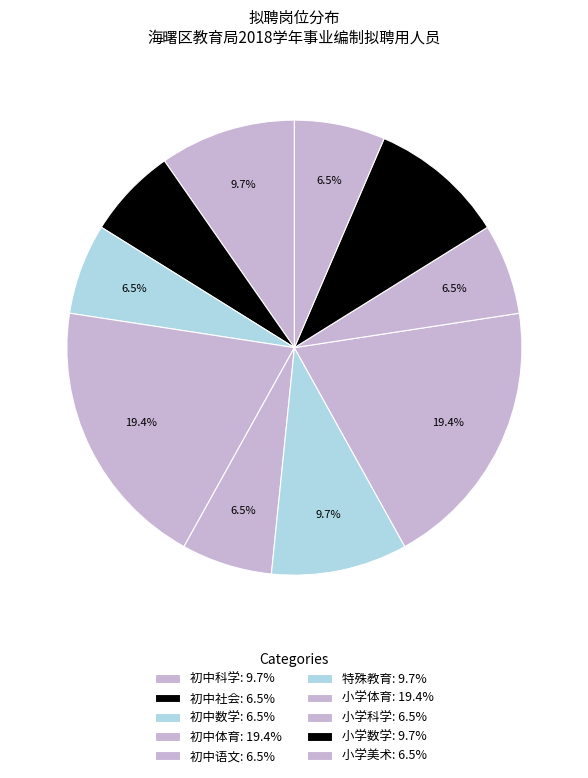

How many segments does this pie chart have?

10